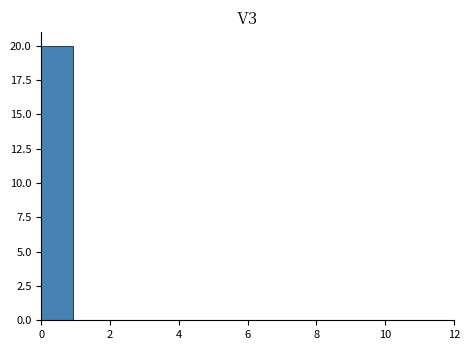

Reading left to right, list every bar in this chart as the range it spans on the x-axis followed by its height. Neither the bar edges nor the heights are printed on the chart, so give them approximately, as read against the axes.

0.0 to 1.0: 20
1.0 to 1.8: 0
1.8 to 2.8: 0
2.8 to 3.6: 0
3.6 to 4.6: 0
4.6 to 5.6: 0
5.6 to 6.4: 0
6.4 to 7.4: 0
7.4 to 8.4: 0
8.4 to 9.2: 0
9.2 to 10.2: 0
10.2 to 11.0: 0
11.0 to 12.0: 0